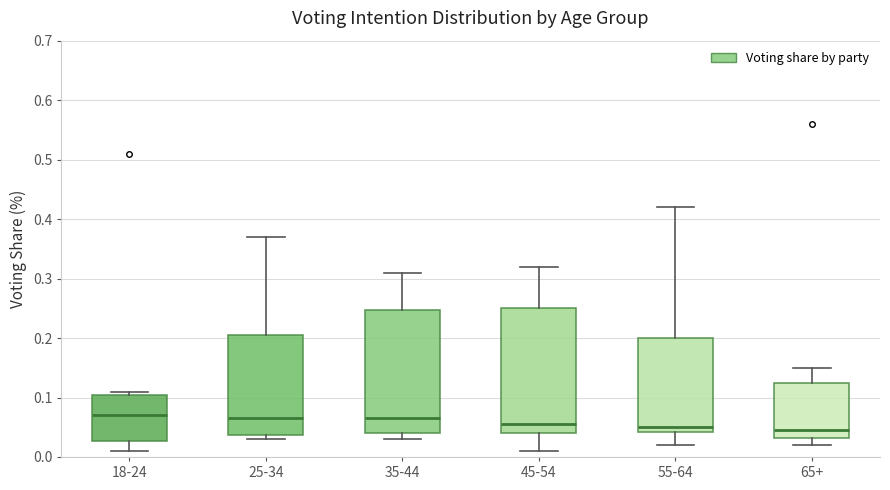

Where does the median line of the box for 55-64 sit on the y-axis? The values are not printed on the chart, so give them approximately, as read against the axis.

0.05